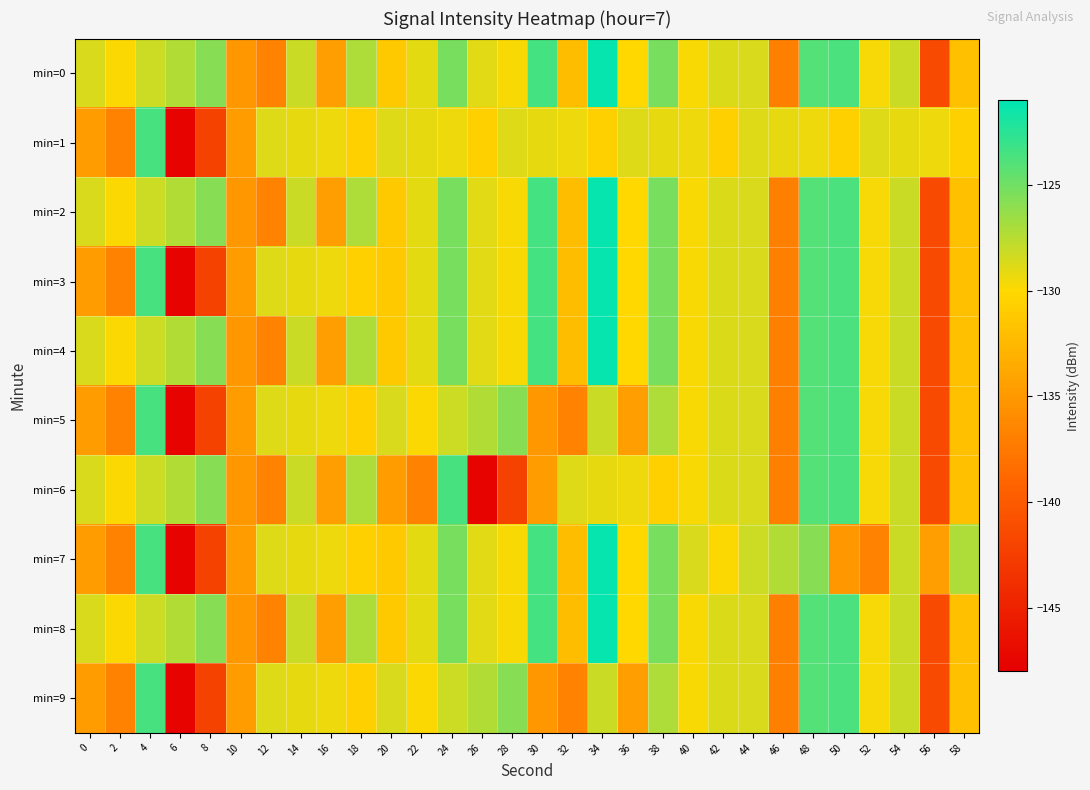

At which category is the sum across all series the highest?

34